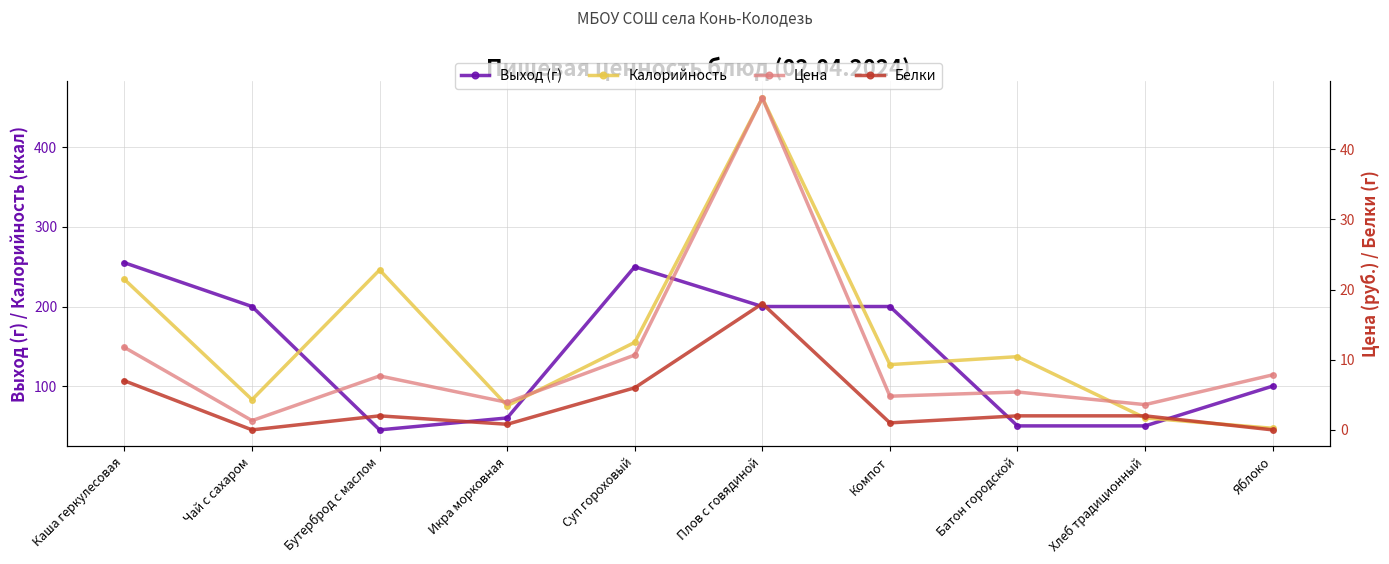

The Калорийность series shows 137.0 at Батон городской. True or false?

True